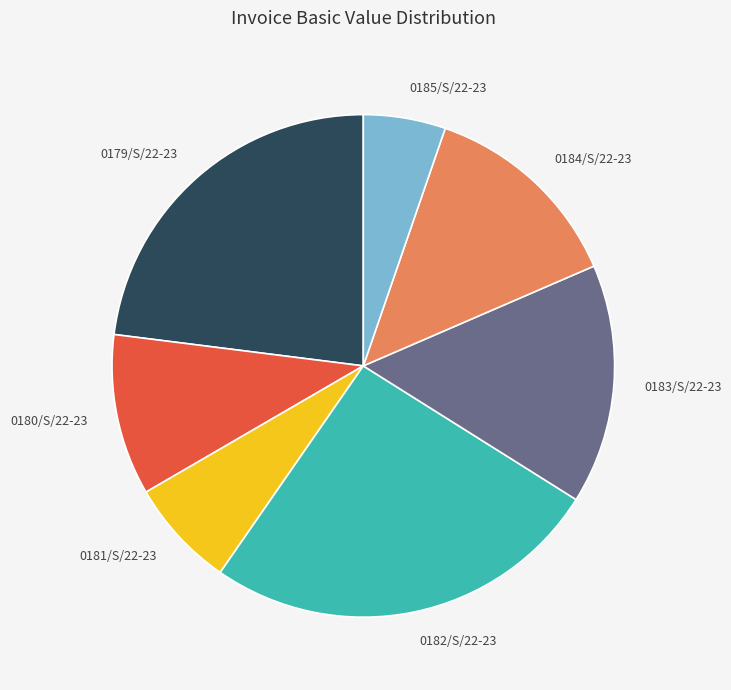

How many slices are in this pie chart?

7